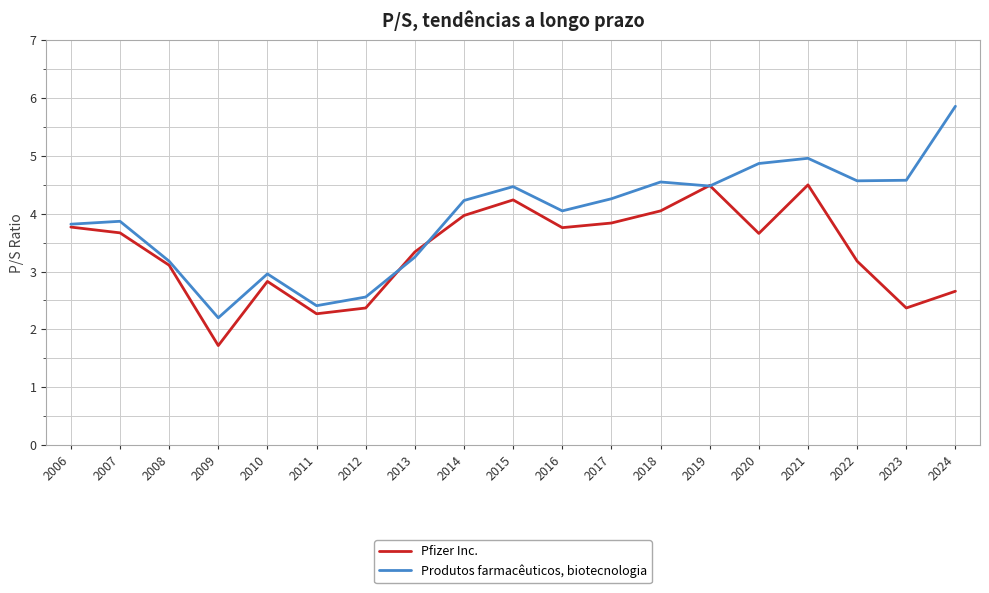

What is the sum of the Produtos farmacêuticos, biotecnologia values at 2006 and 2018?

8.4